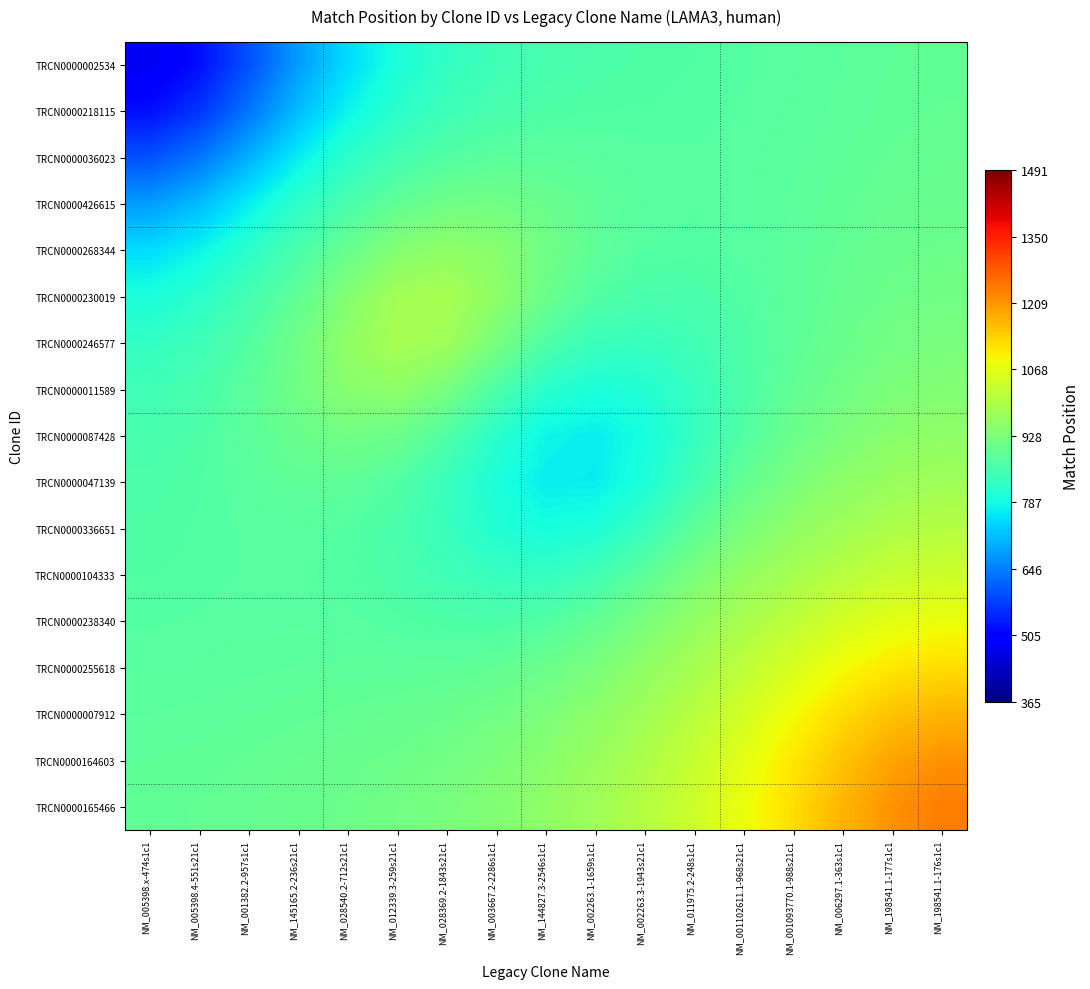

What is the total value across all series at NM_001382.2-957s1c1?

14088.0